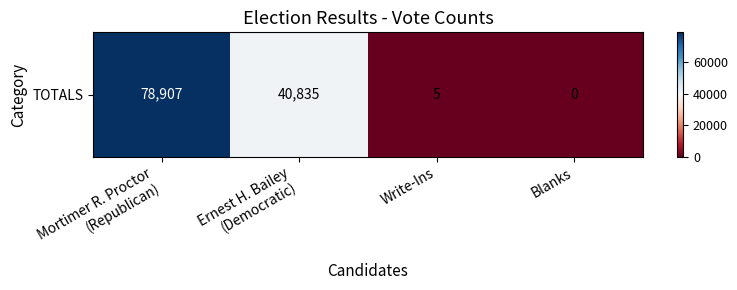

Reading left to right, what are all the values shown in this chart?

Mortimer R. Proctor
(Republican)=78907	Ernest H. Bailey
(Democratic)=40835	Write-Ins=5	Blanks=0